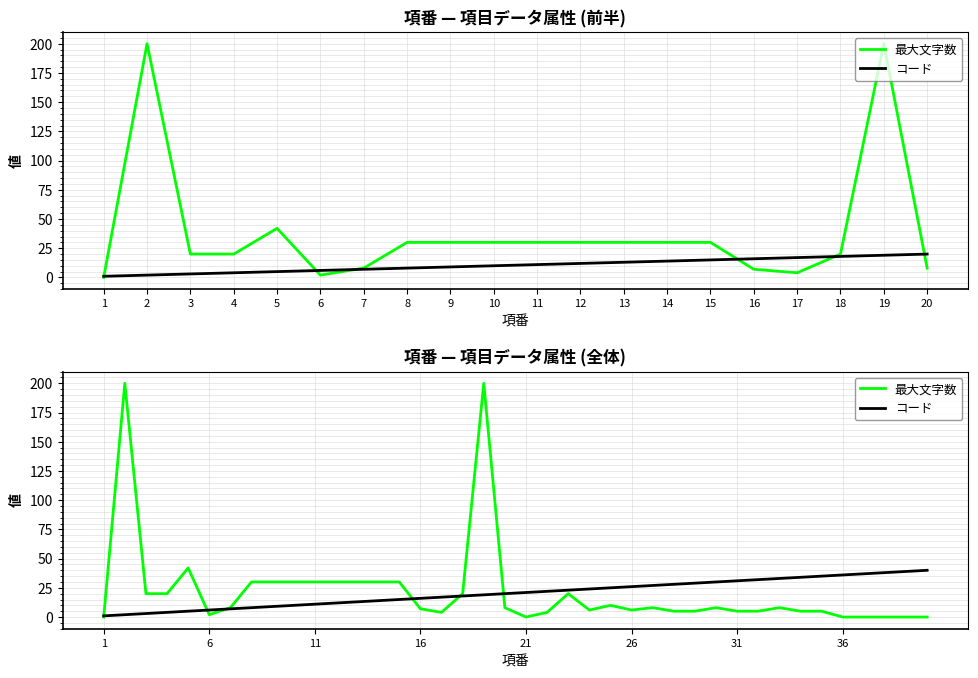

Which series has the widest spread of values?

最大文字数